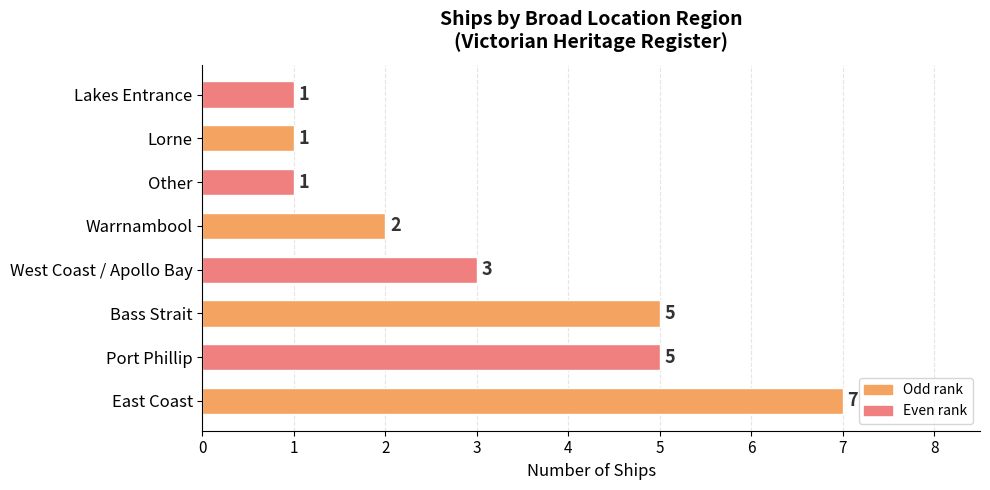

Count the number of data series in this chart.

1